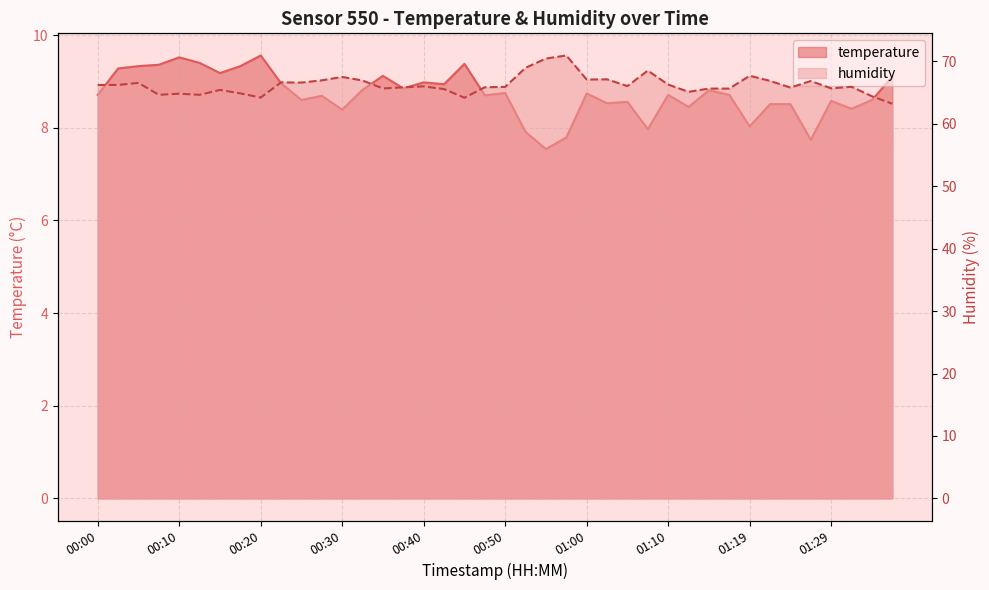

At which label does temperature reach its peak?

00:20